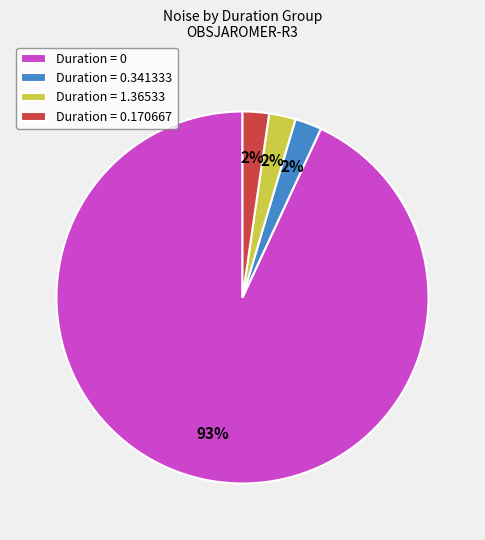

How many segments does this pie chart have?

4